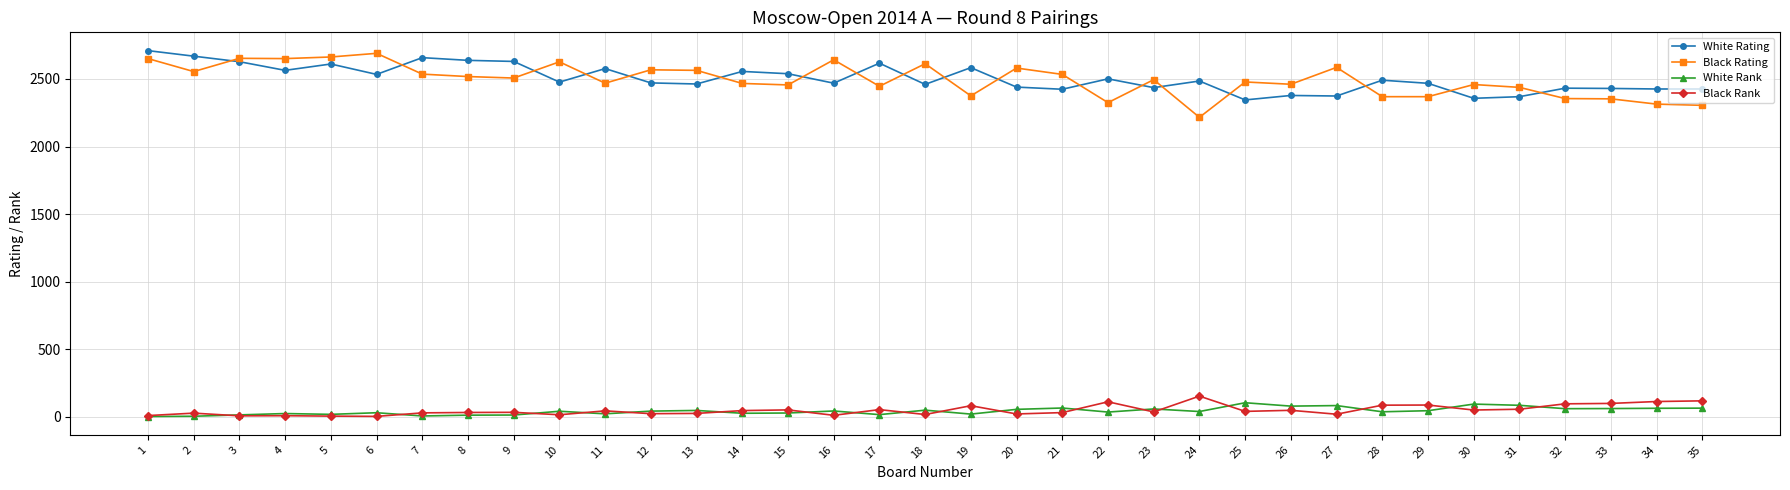

What are all the series names shown in the legend?

White Rating, Black Rating, White Rank, Black Rank